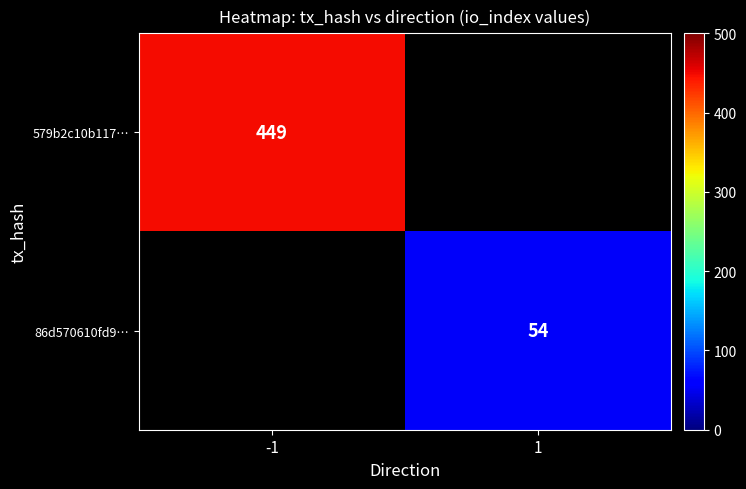

At which category does the chart reach its peak across all series?

-1